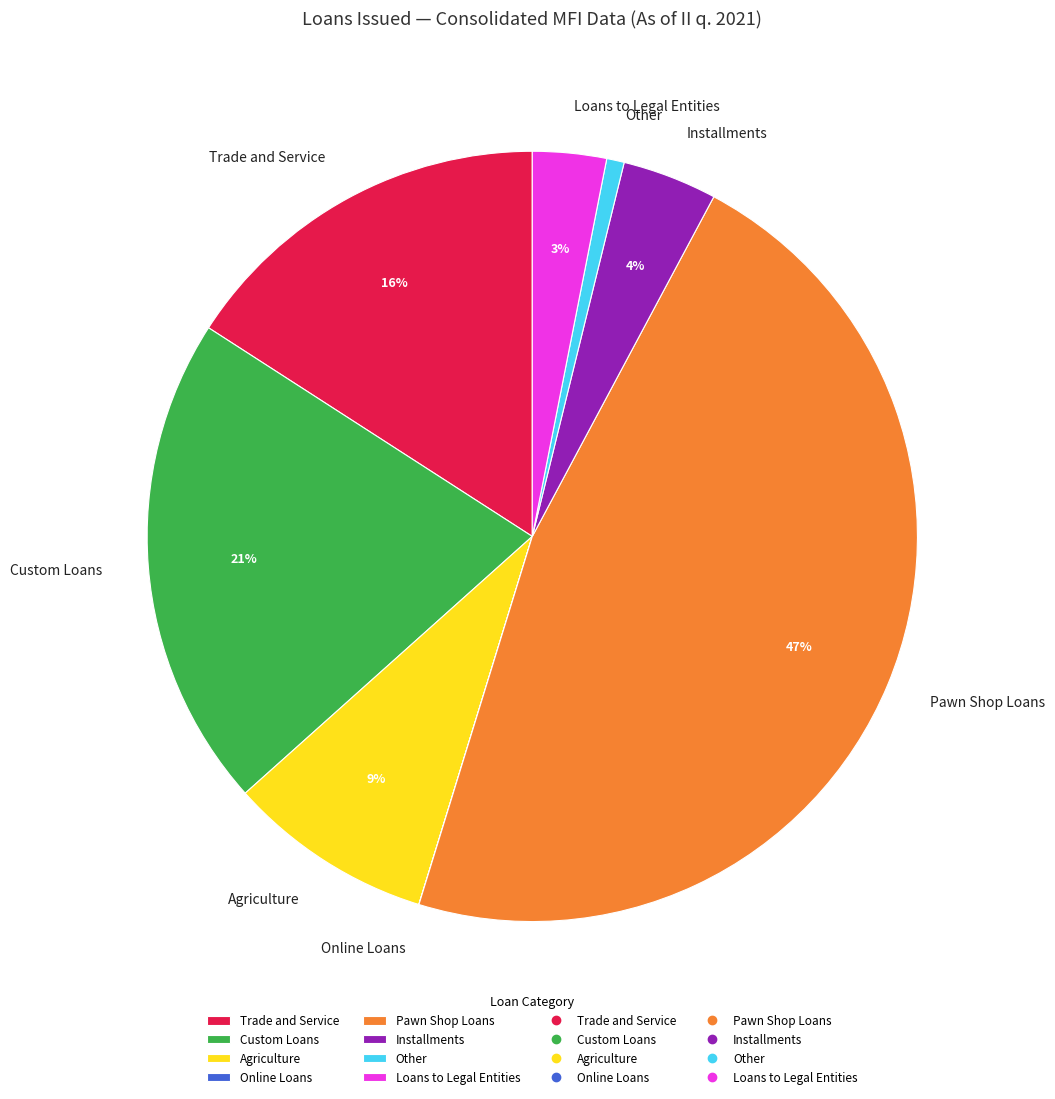

Is it true that Custom Loans is 21% of the pie?

True